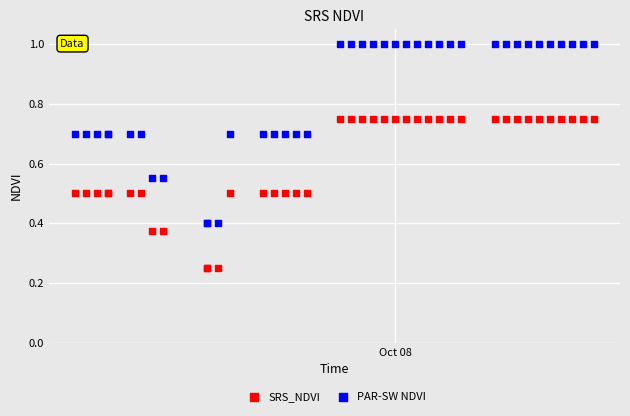

Which series contains the lowest Y value?

SRS_NDVI